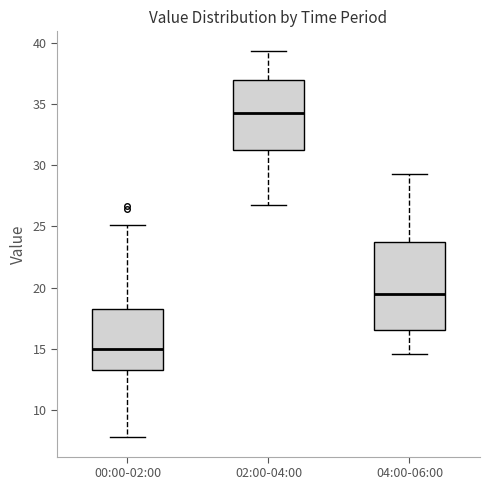

Reading left to right, transcribe this box plot: for each box, give where its median line is, the range the box spans, and where its two whiskers end, as read against the y-axis. The values are not printed on the chart, so give them approximately, as read against the axis.

00:00-02:00: median 15.0, box 13.5 to 18.5, whiskers 8.0 to 25.0
02:00-04:00: median 34.5, box 31.5 to 37.0, whiskers 27.0 to 39.5
04:00-06:00: median 19.5, box 16.5 to 23.5, whiskers 14.5 to 29.5